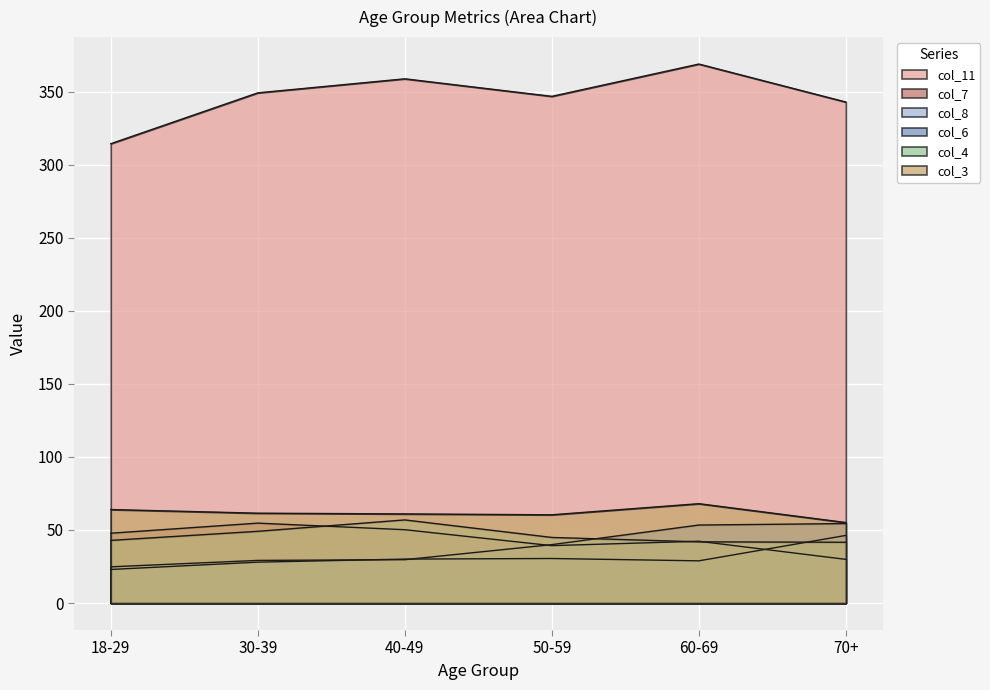

Where is col_4 nearest to the value 49?

30-39